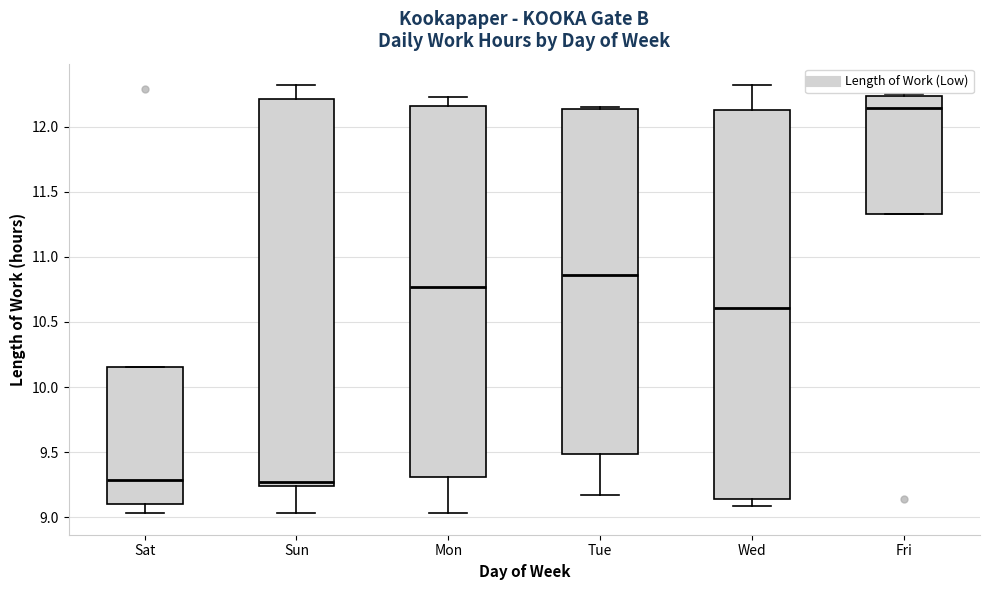

Reading left to right, transcribe this box plot: for each box, give where its median line is, the range the box spans, and where its two whiskers end, as read against the y-axis. The values are not printed on the chart, so give them approximately, as read against the axis.

Sat: median 9.30, box 9.10 to 10.15, whiskers 9.05 to 10.15
Sun: median 9.25 (just above the box's lower edge), box 9.25 to 12.20, whiskers 9.05 to 12.30
Mon: median 10.75, box 9.30 to 12.15, whiskers 9.05 to 12.25
Tue: median 10.85, box 9.50 to 12.15, whiskers 9.15 to 12.15
Wed: median 10.60, box 9.15 to 12.15, whiskers 9.10 to 12.30
Fri: median 12.15, box 11.35 to 12.25, whiskers 11.35 to 12.25 (just above the box's upper edge)